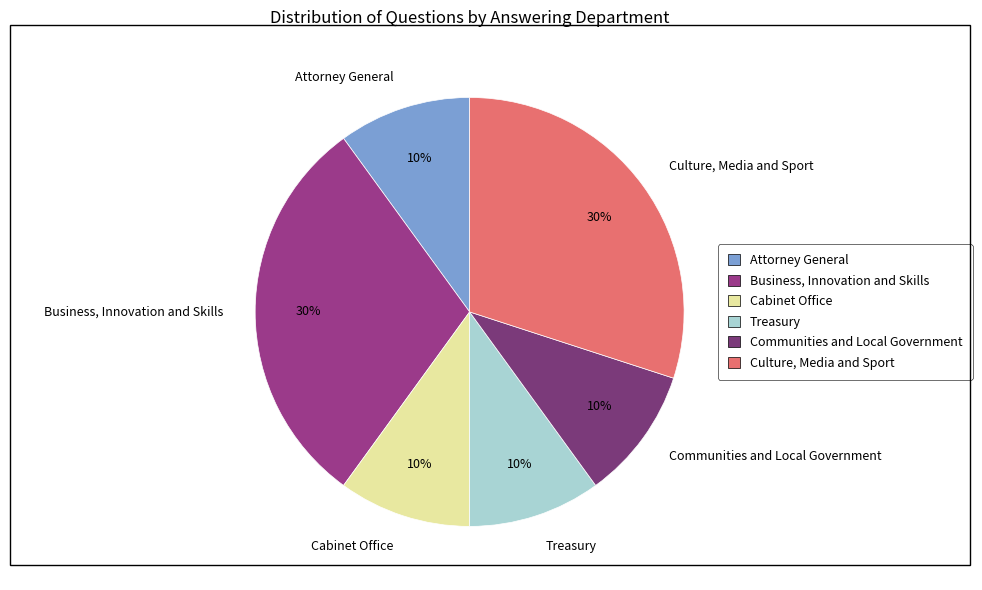

To the nearest percent, what is the difference between the Culture, Media and Sport and Cabinet Office slice percentages?

20%